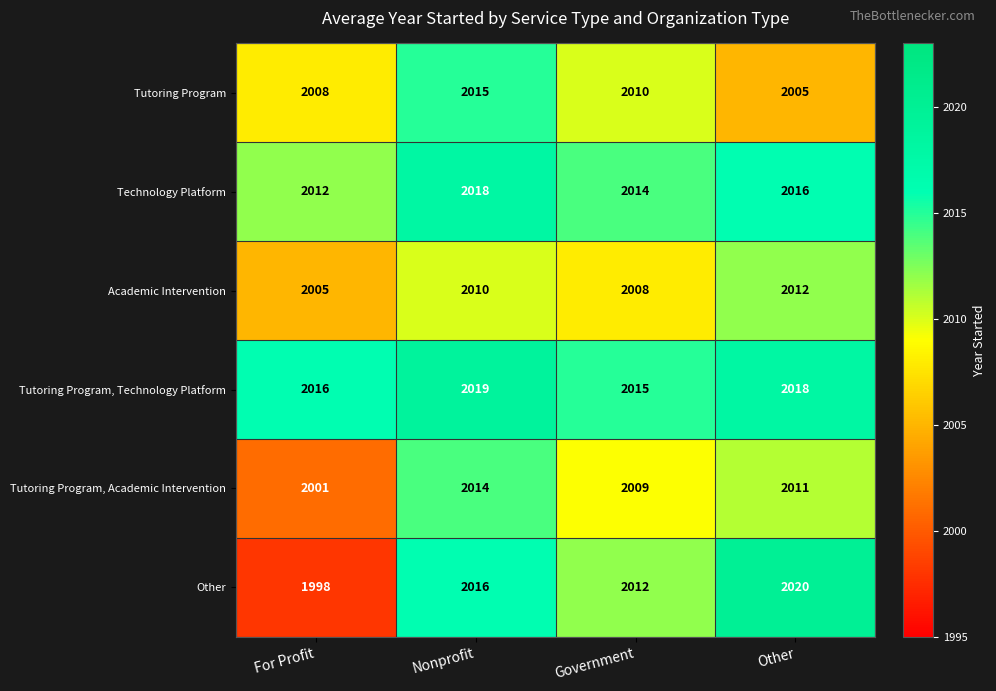

Reading right to left, transcribe all the data shown in this chart.

Tutoring Program: 2005	2010	2015	2008
Technology Platform: 2016	2014	2018	2012
Academic Intervention: 2012	2008	2010	2005
Tutoring Program, Technology Platform: 2018	2015	2019	2016
Tutoring Program, Academic Intervention: 2011	2009	2014	2001
Other: 2020	2012	2016	1998